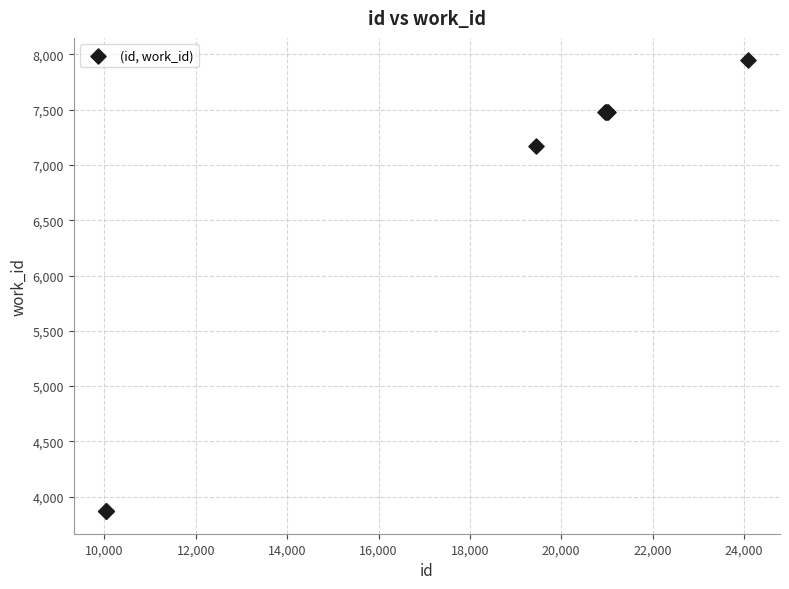

What Y value in the scatter plot is closest to 5907?

7168